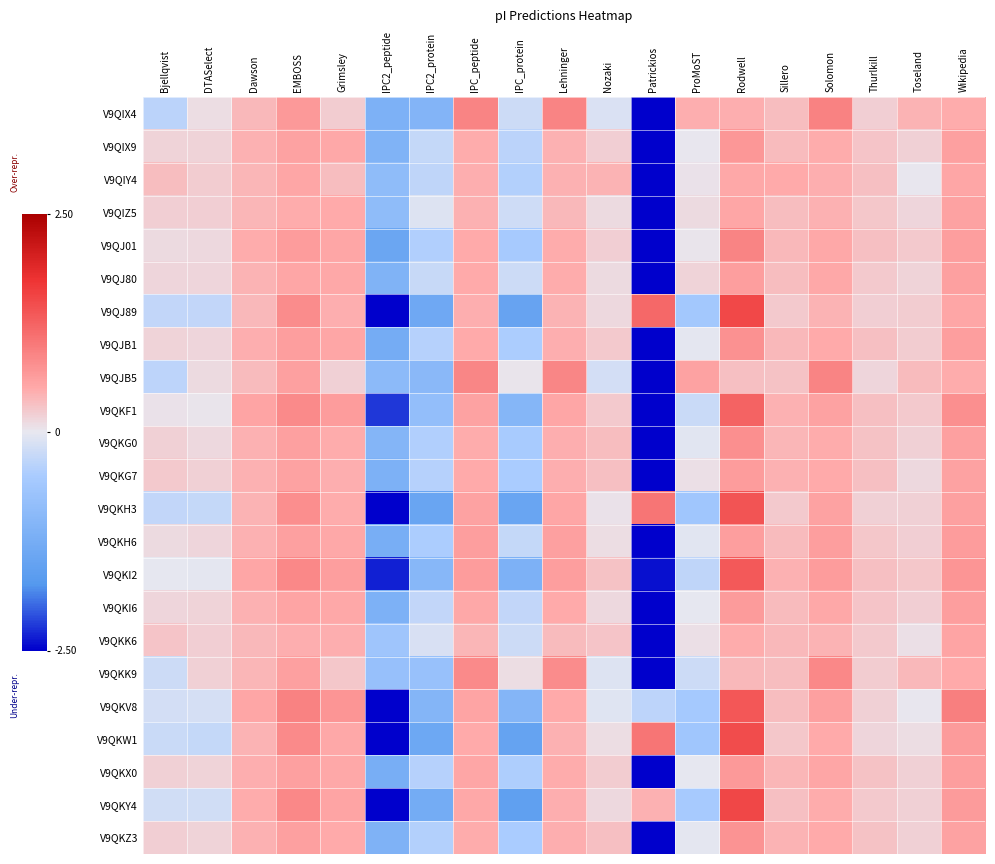

Rank the series by their maximum value, from lowest to highest.

V9QIY4, V9QKK6, V9QIZ5, V9QJ80, V9QKG7, V9QKH6, V9QKI6, V9QKX0, V9QIX9, V9QKZ3, V9QJB1, V9QKG0, V9QKK9, V9QJB5, V9QJ01, V9QIX4, V9QKF1, V9QKI2, V9QKV8, V9QKH3, V9QKW1, V9QJ89, V9QKY4